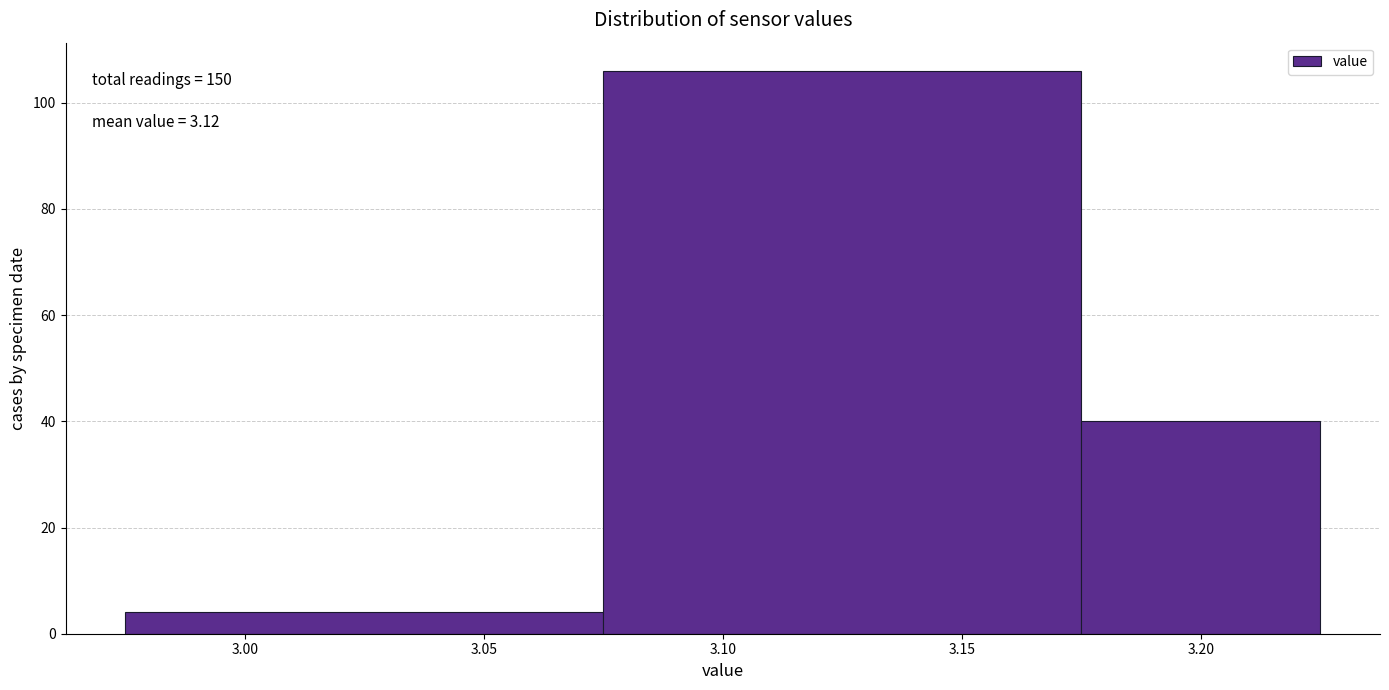

Which range on the x-axis has the tallest bar?

3.075 to 3.175